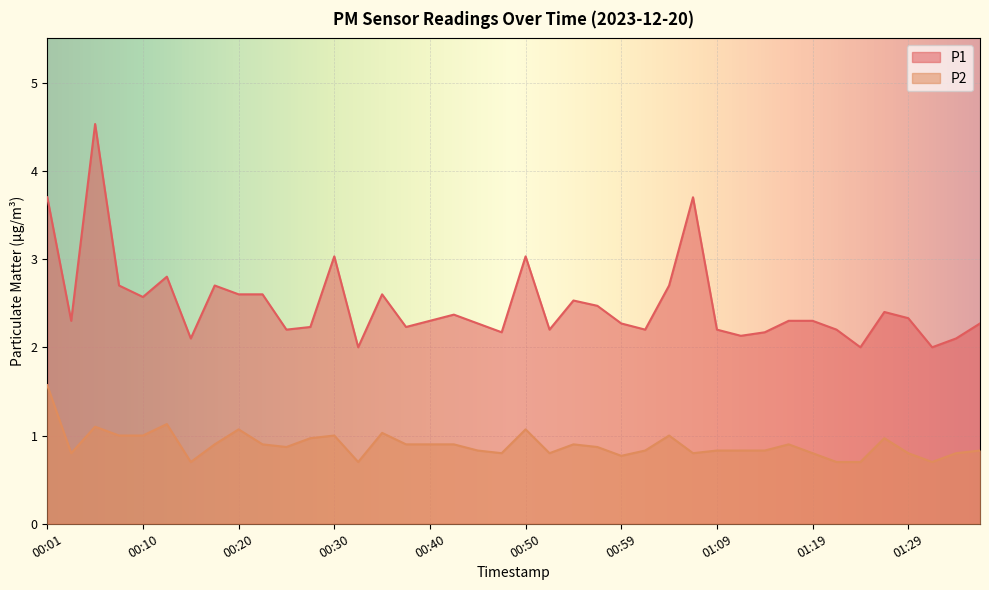

What is the label of the 20th point from the right?

00:50